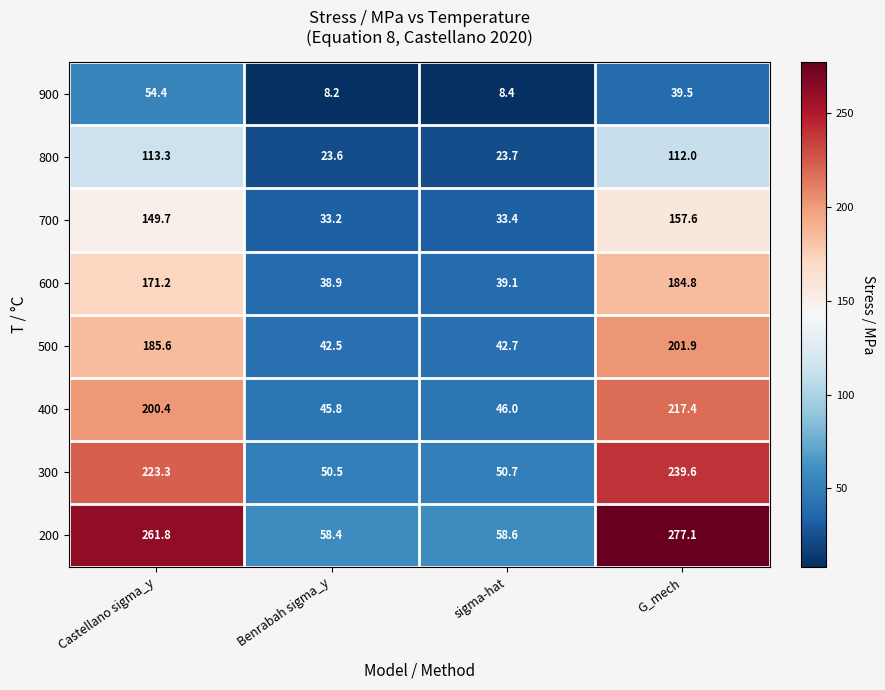

Which label corresponds to the smallest value in the chart?

Benrabah sigma_y